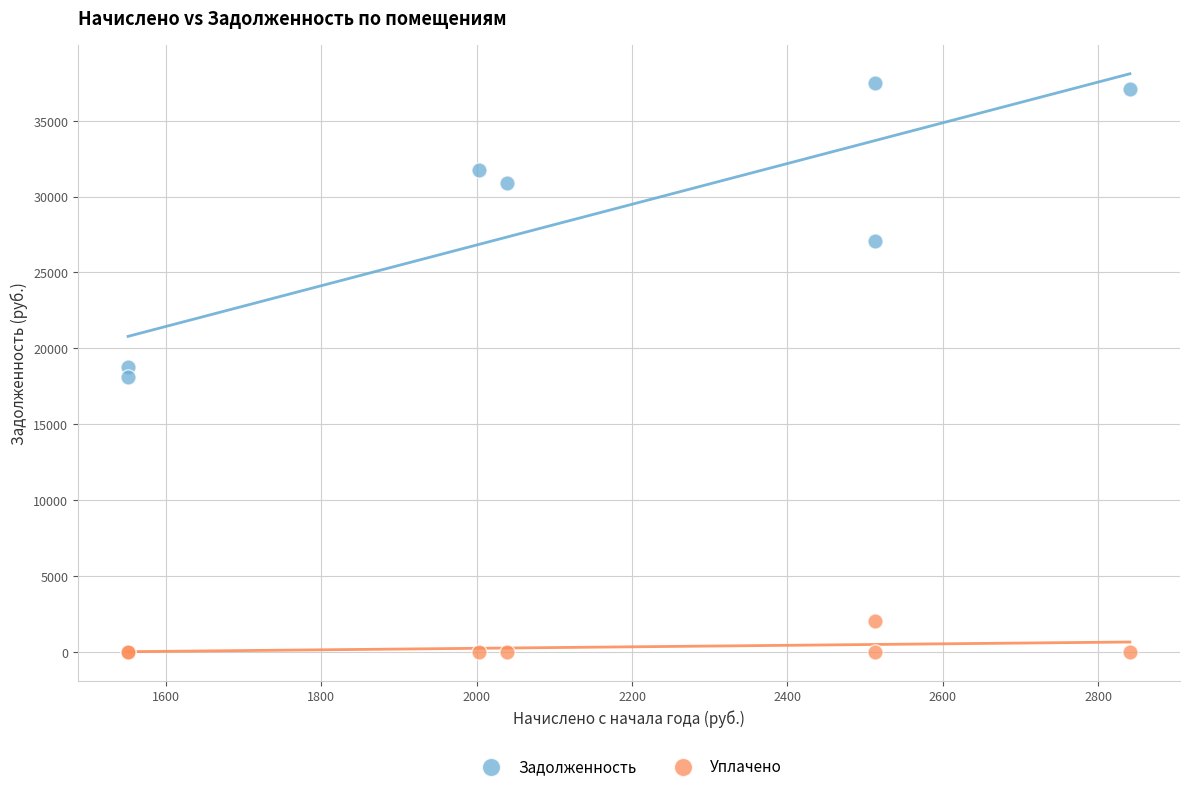

What is the X range (max minus min) for the scatter plot?

1289.3